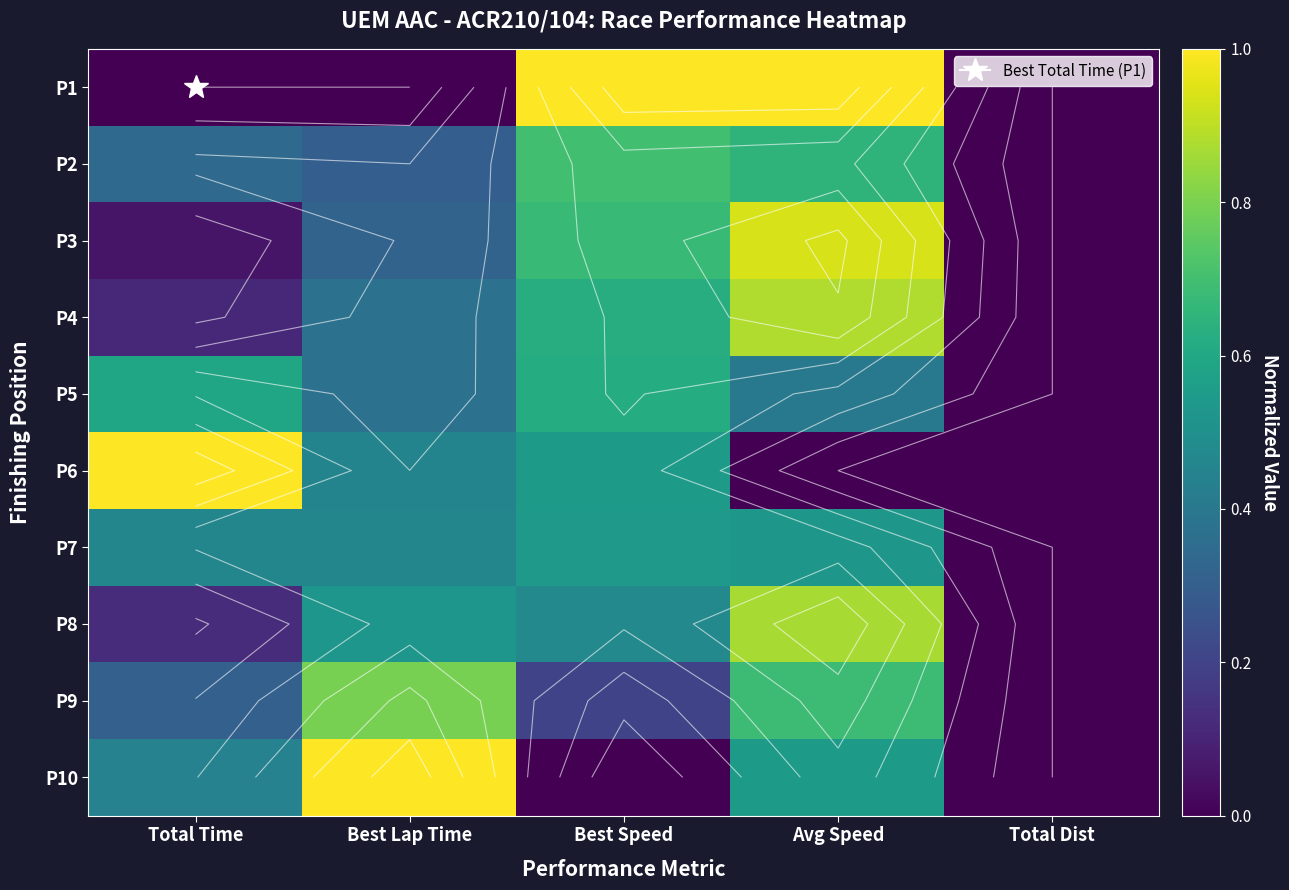

Rank the categories by P7 value from highest to lowest.

Best Speed, Avg Speed, Total Time, Best Lap Time, Total Dist